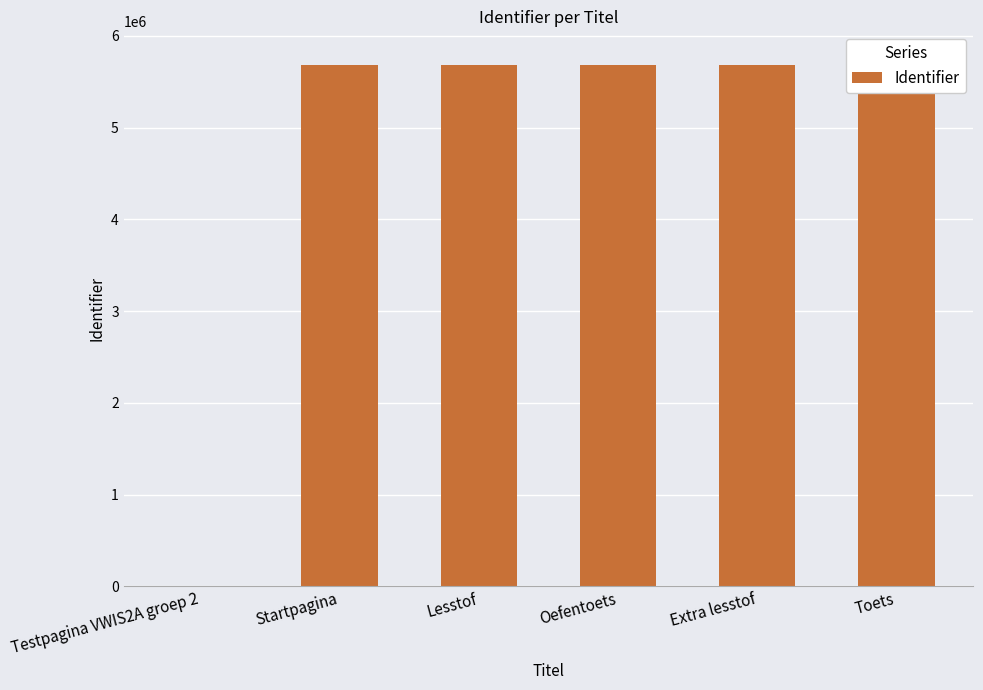

The chart shows a value of 5685468 at Startpagina. True or false?

True